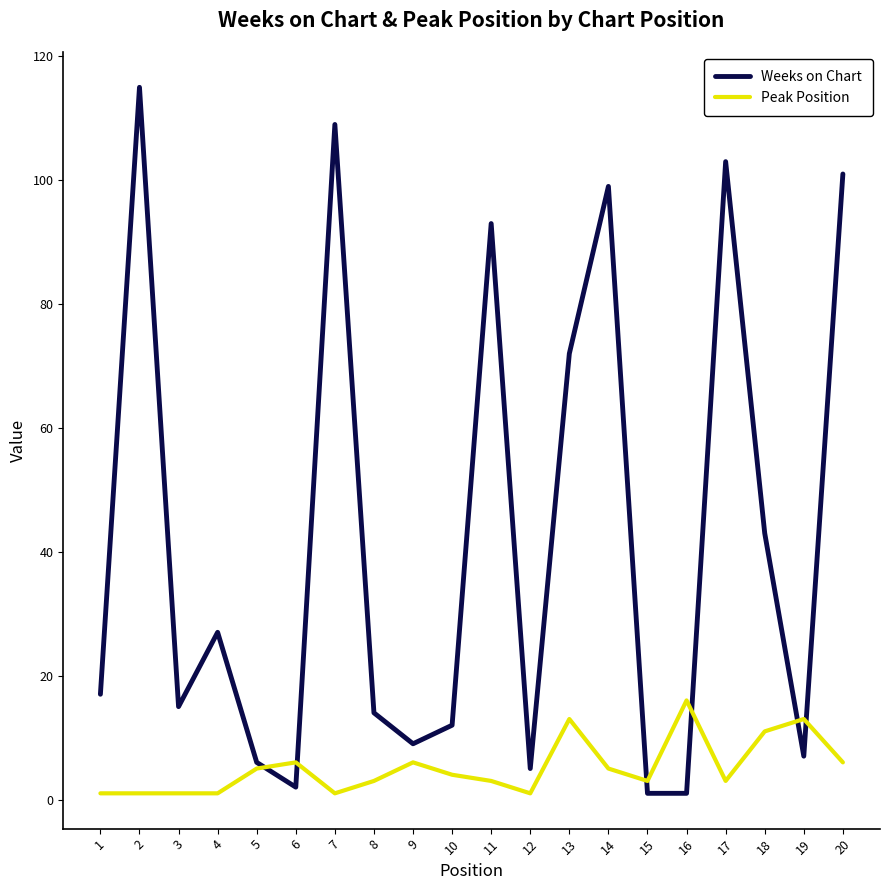

The value of Peak Position at 19 is 4. True or false?

False